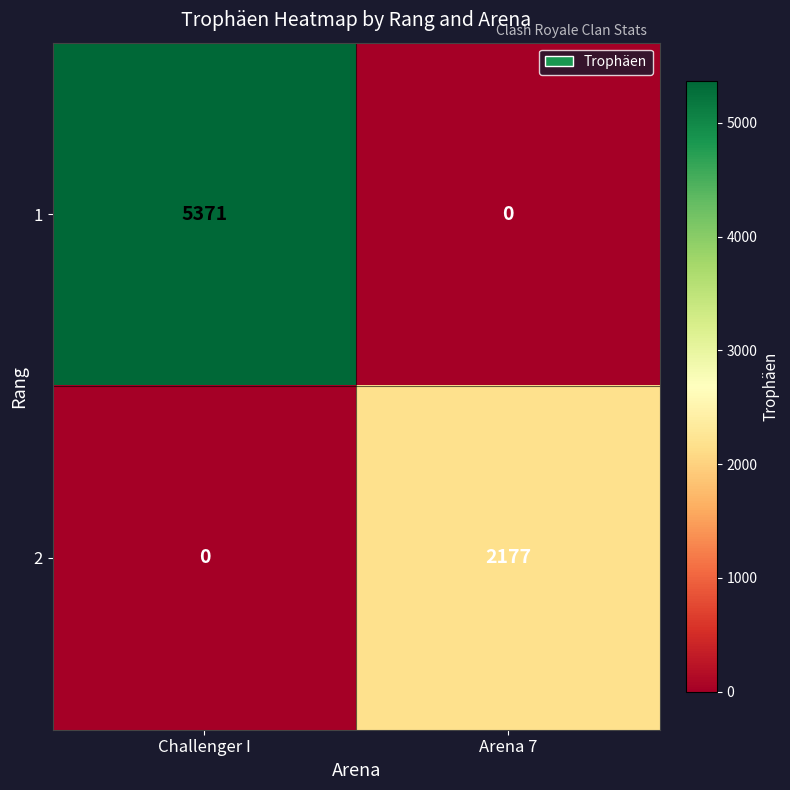

Where is 2 nearest to the value 1088?

Challenger I